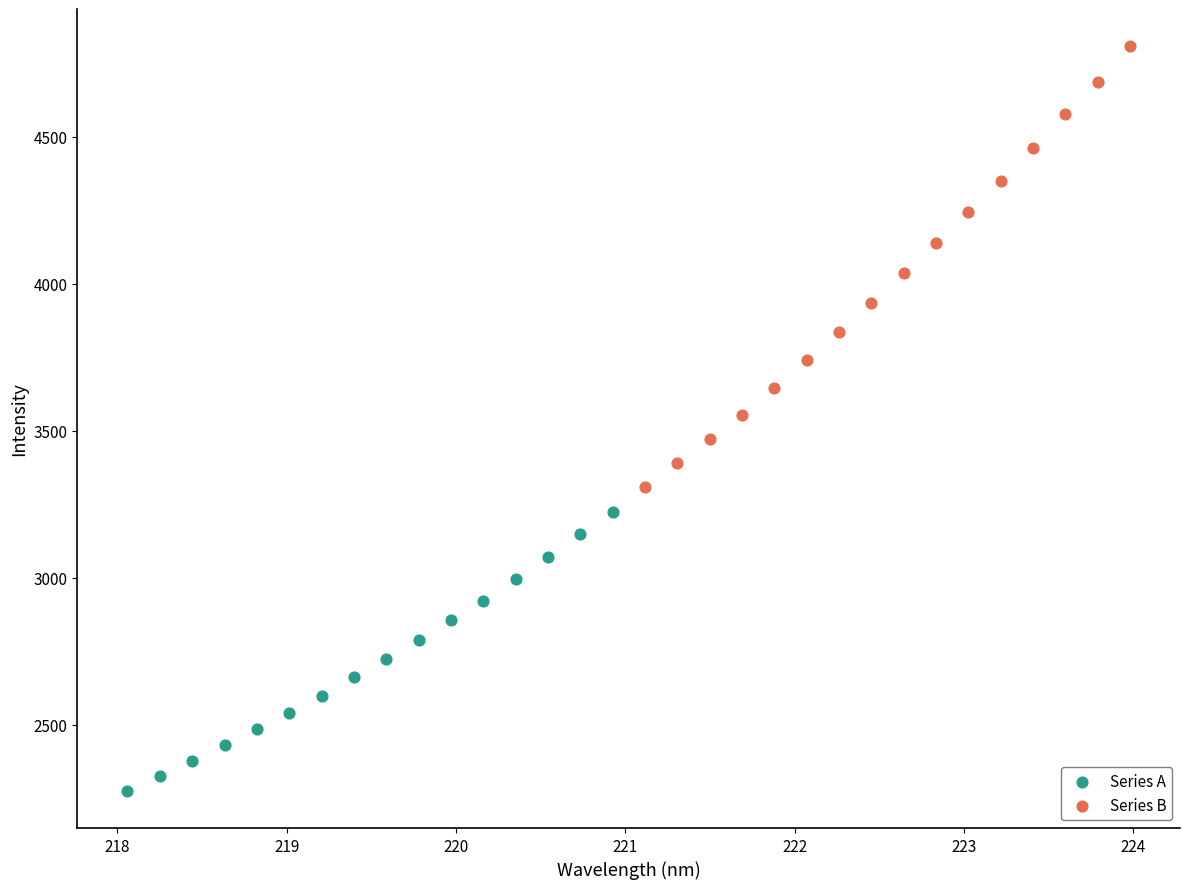

Which series reaches the maximum Y coordinate?

Series B